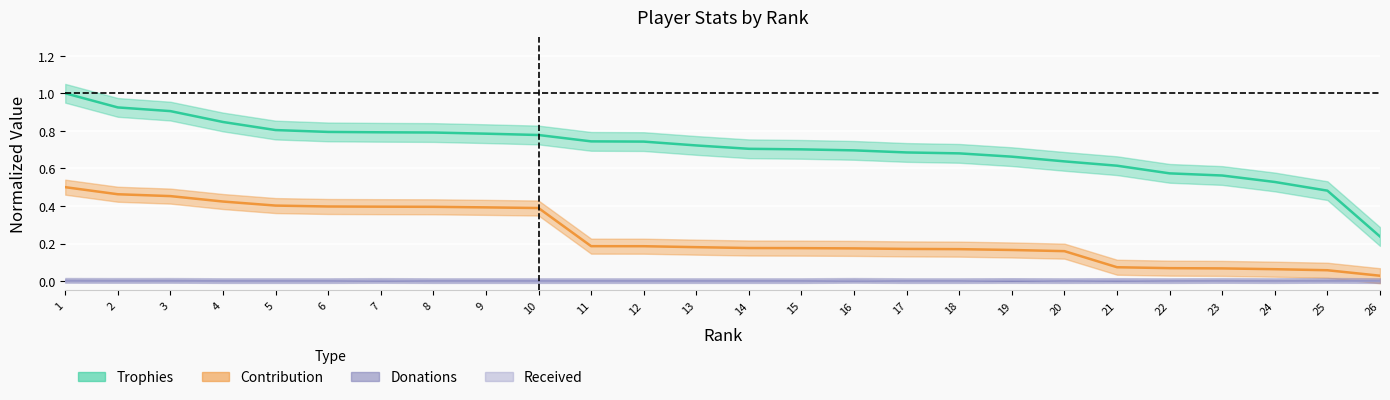

True or false: Contribution and Trophies intersect in this chart.

False